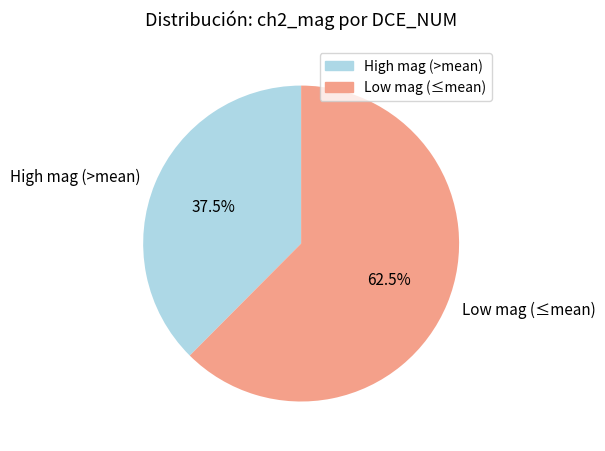

Is there any slice that represents more than half of the pie?

Yes